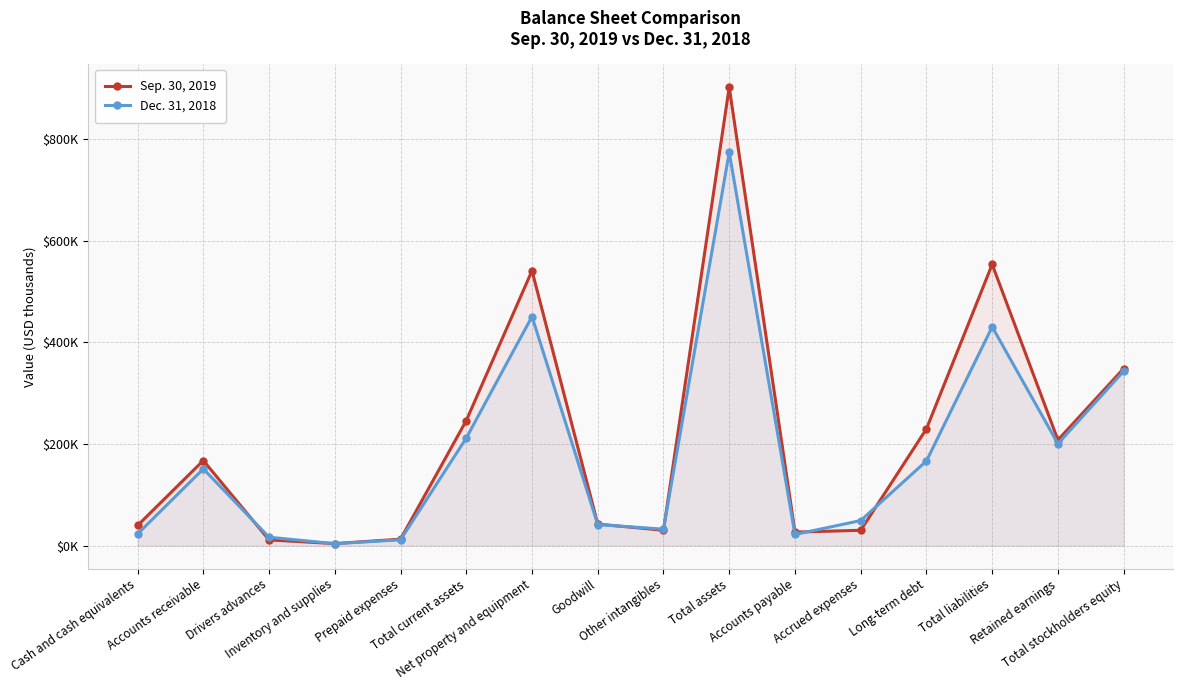

What is the spread (max minus min) of values at Inventory and supplies?

111